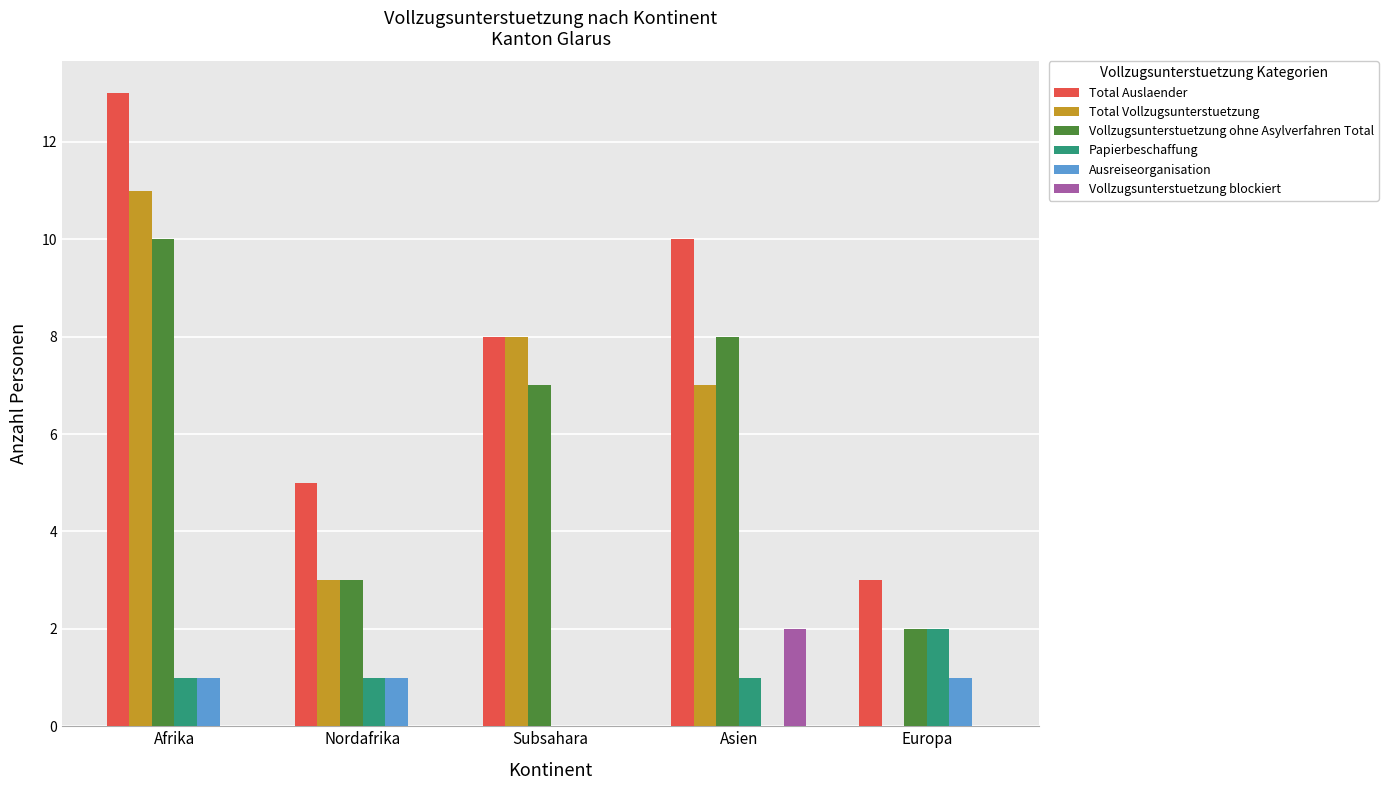

What are all the series names shown in the legend?

Total Auslaender, Total Vollzugsunterstuetzung, Vollzugsunterstuetzung ohne Asylverfahren Total, Papierbeschaffung, Ausreiseorganisation, Vollzugsunterstuetzung blockiert